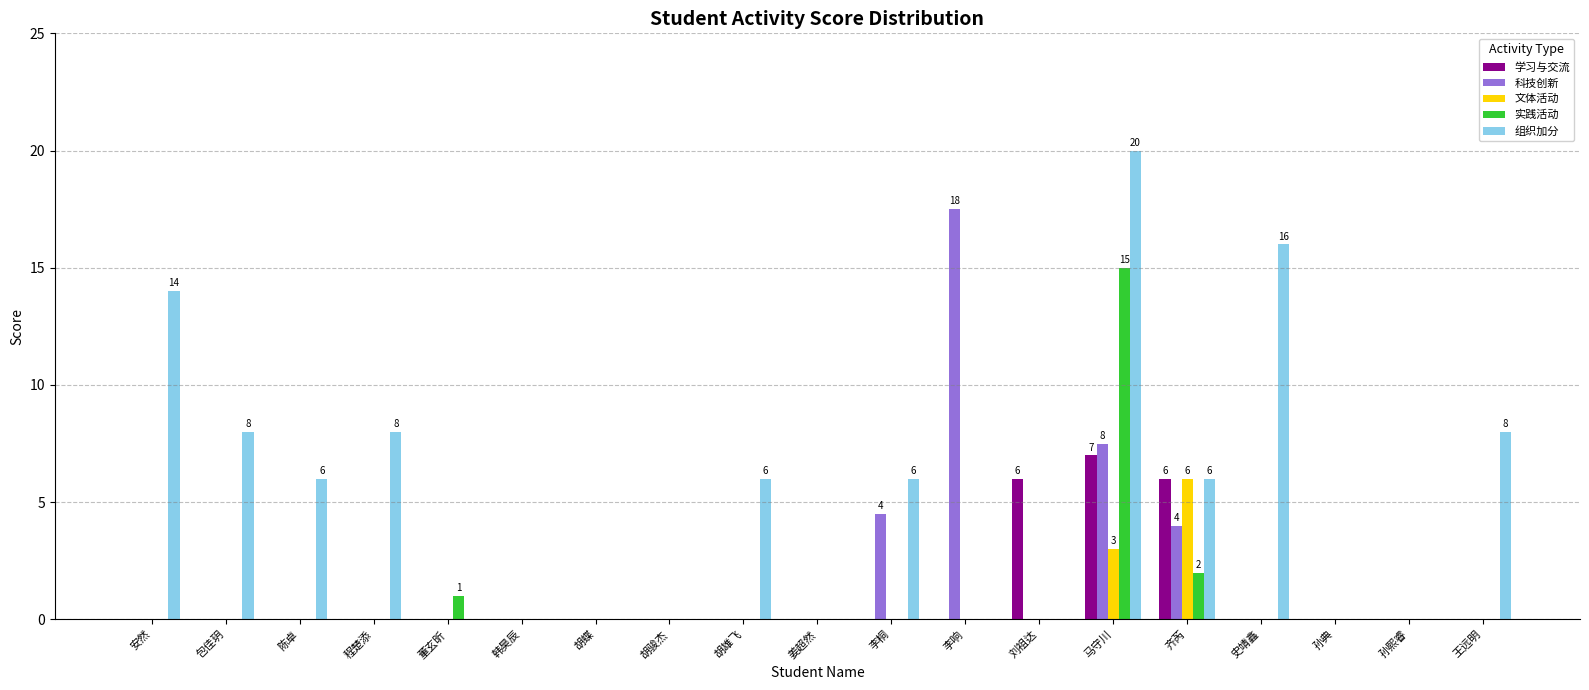

At which category is the sum across all series the highest?

马守川